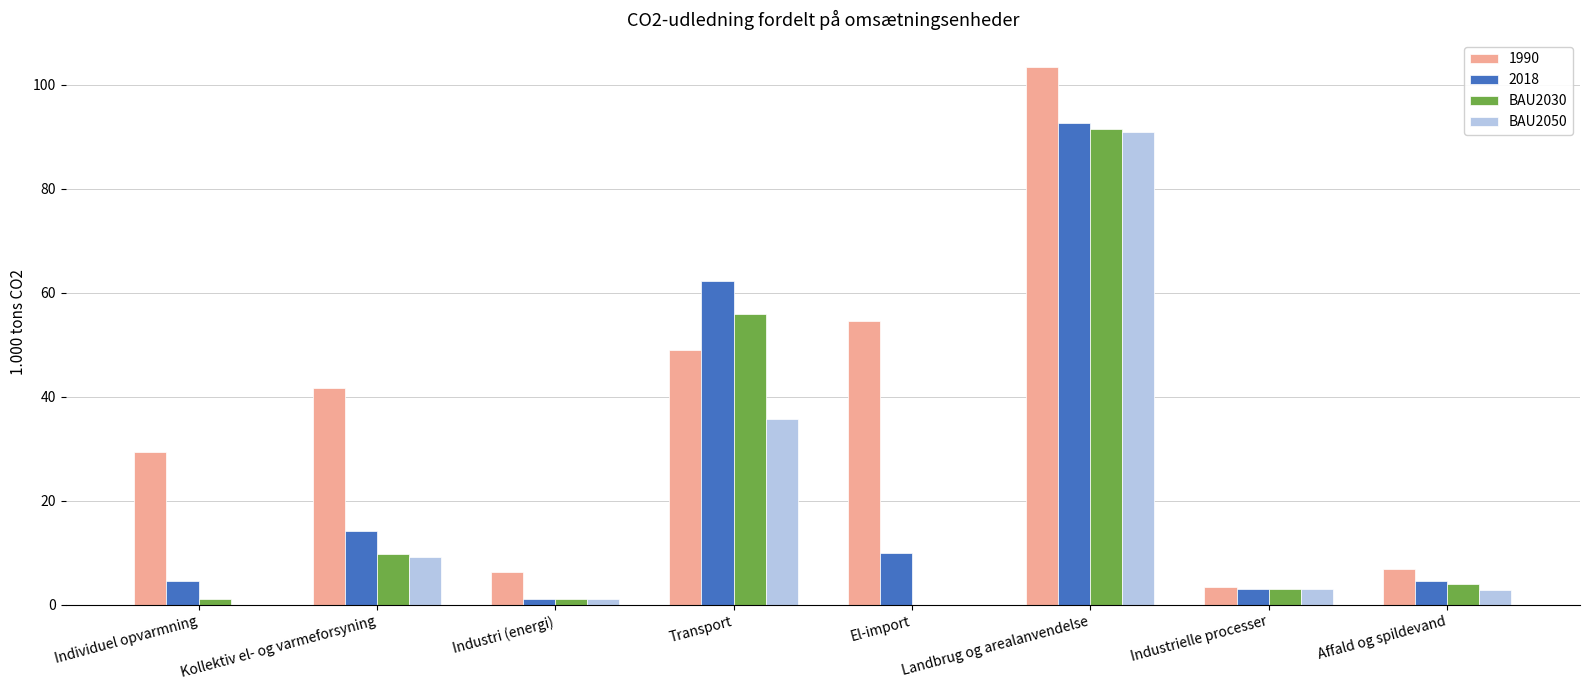

What is the sum of all 1990 values?

294.7